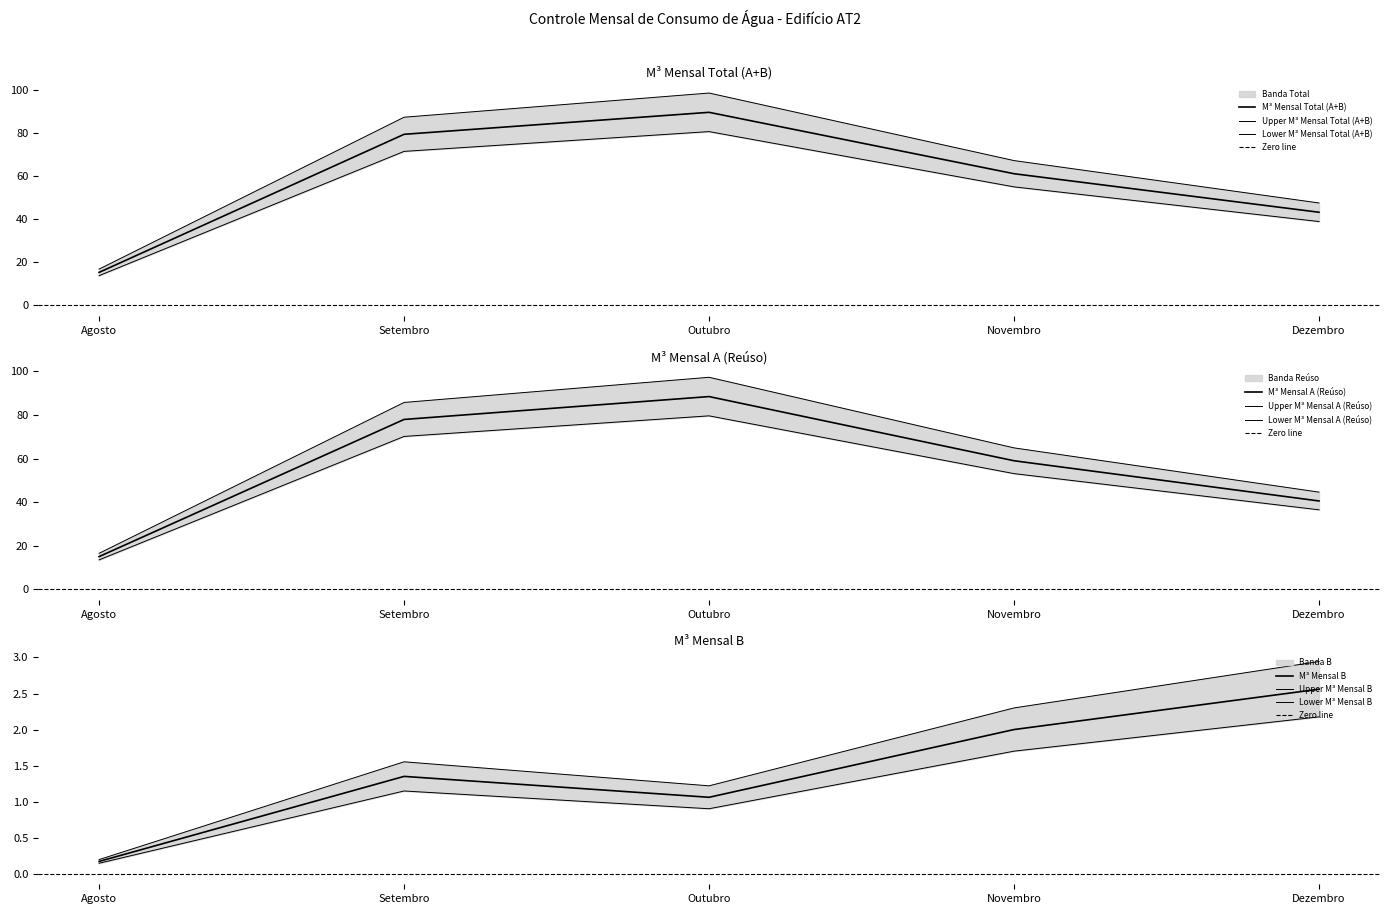

At which category is the sum across all series the highest?

Outubro